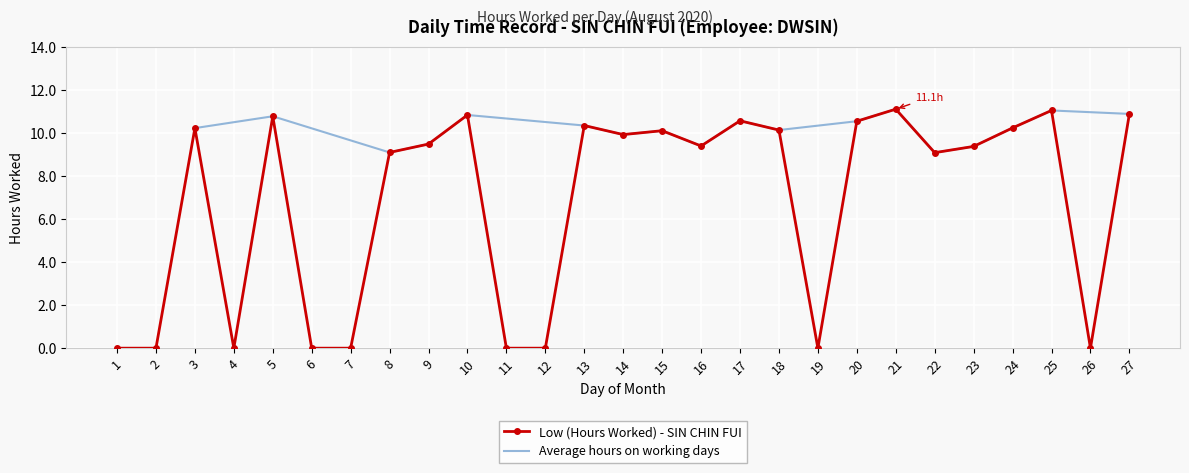

True or false: Low (Hours Worked) - SIN CHIN FUI has a value of 5.5 at 24.

False